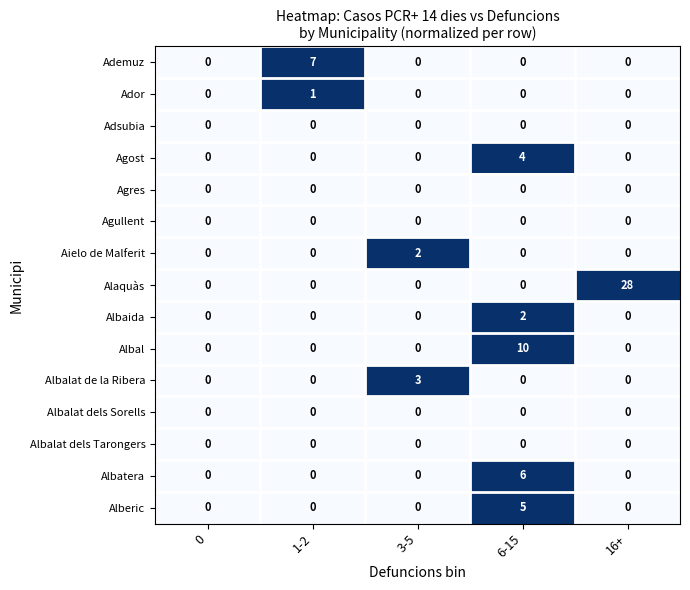

At which category is the sum across all series the highest?

16+